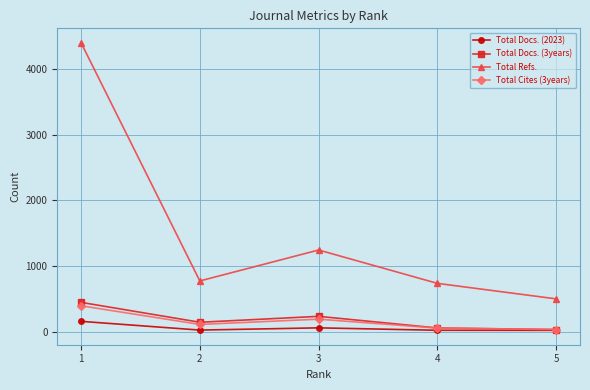

Which series has the largest total across all categories?

Total Refs.